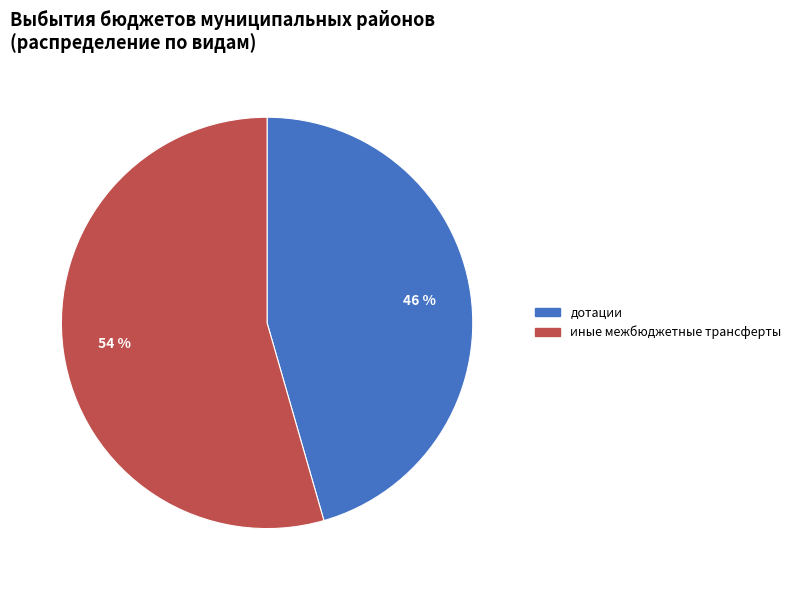

To the nearest percent, what is the average slice percentage?

50%